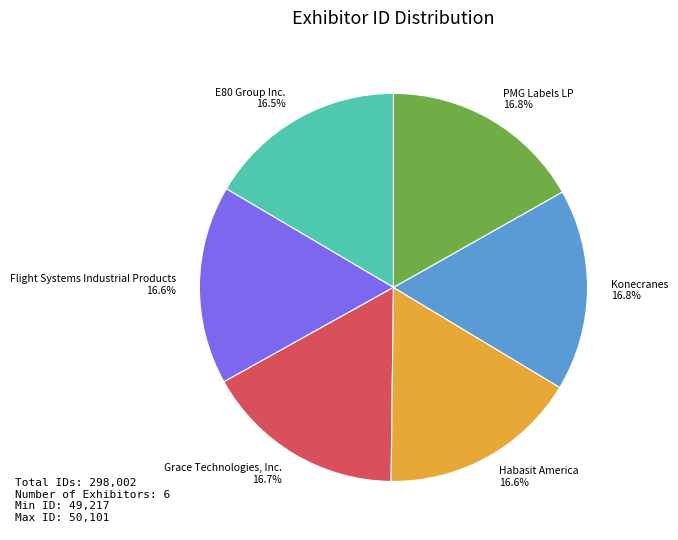

Combined, do E80 Group Inc. and PMG Labels LP account for over 50%?

No